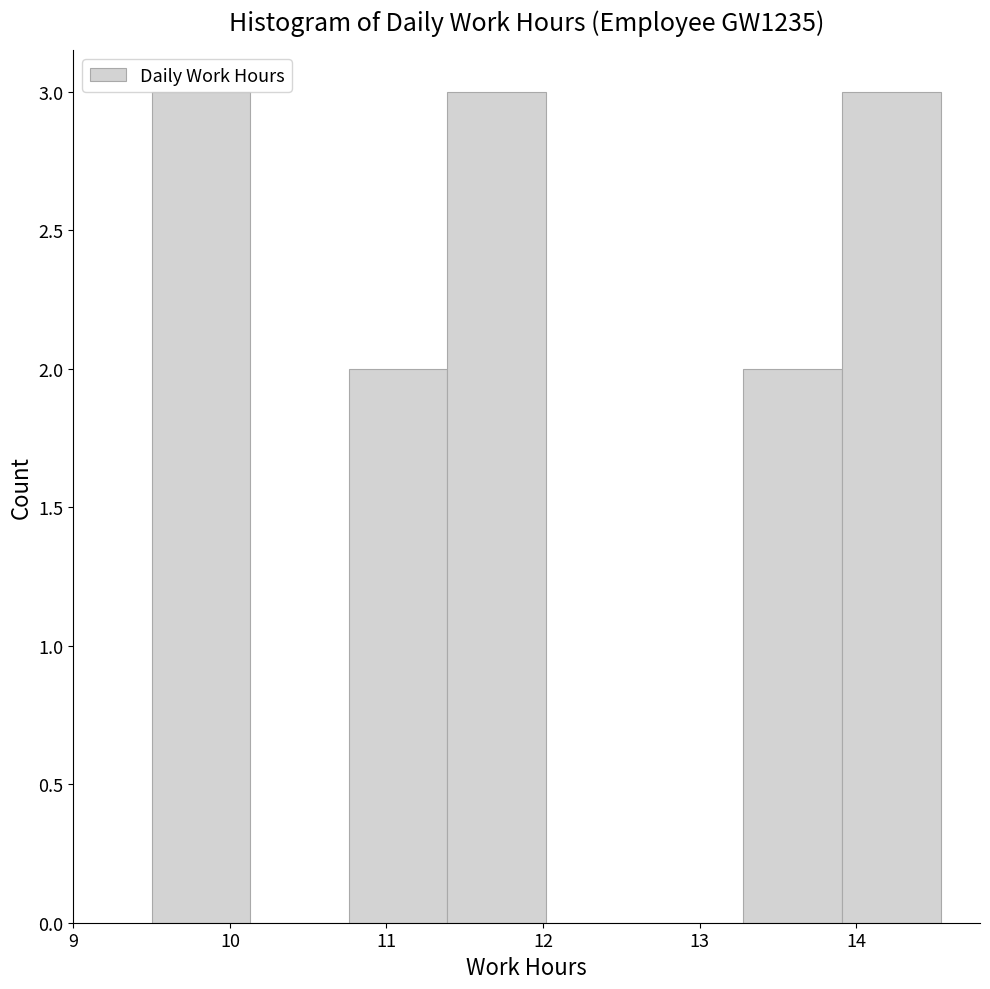

Reading left to right, list every bar in this chart as the range it spans on the x-axis followed by its height. Neither the bar edges nor the heights are printed on the chart, so give them approximately, as read against the axes.

9.50 to 10.13: 3
10.13 to 10.76: 0
10.76 to 11.39: 2
11.39 to 12.02: 3
12.02 to 12.65: 0
12.65 to 13.28: 0
13.28 to 13.91: 2
13.91 to 14.54: 3